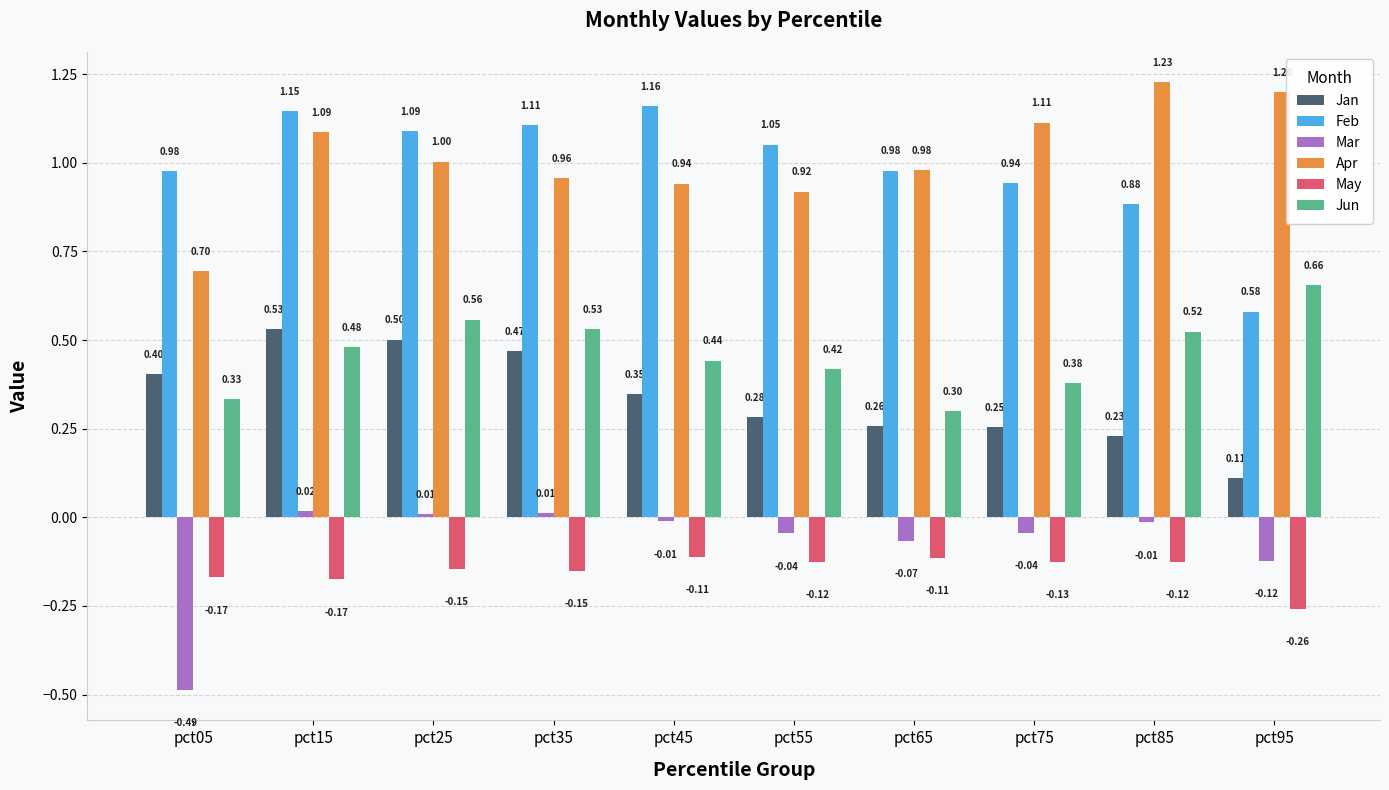

How many categories are shown in the chart?

10